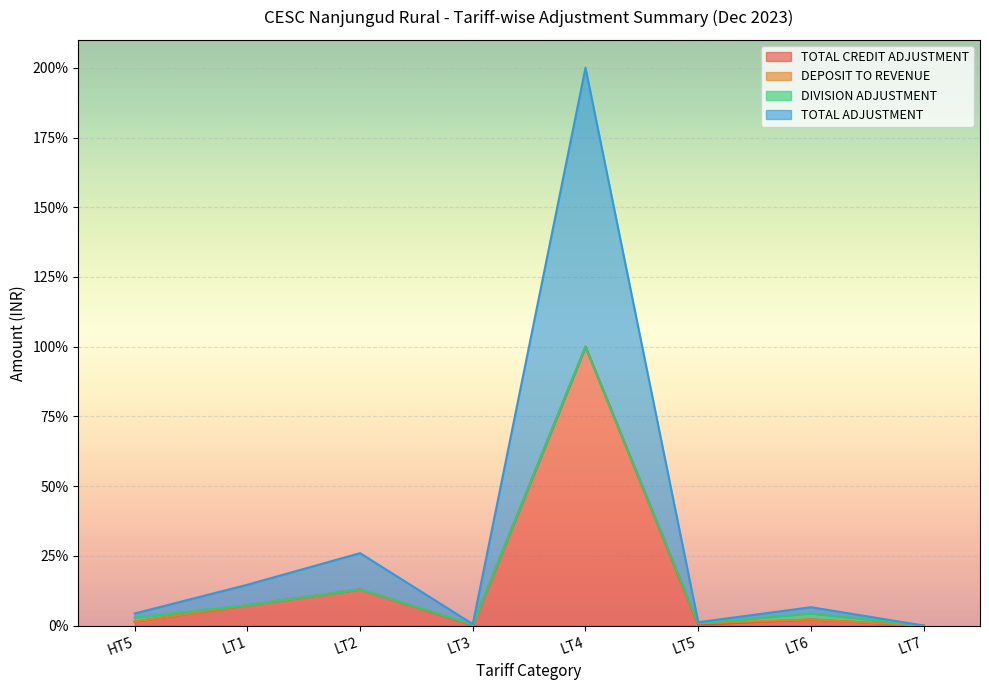

In TOTAL ADJUSTMENT, how many points are lower than both neighbors (excluding endpoints)?

2